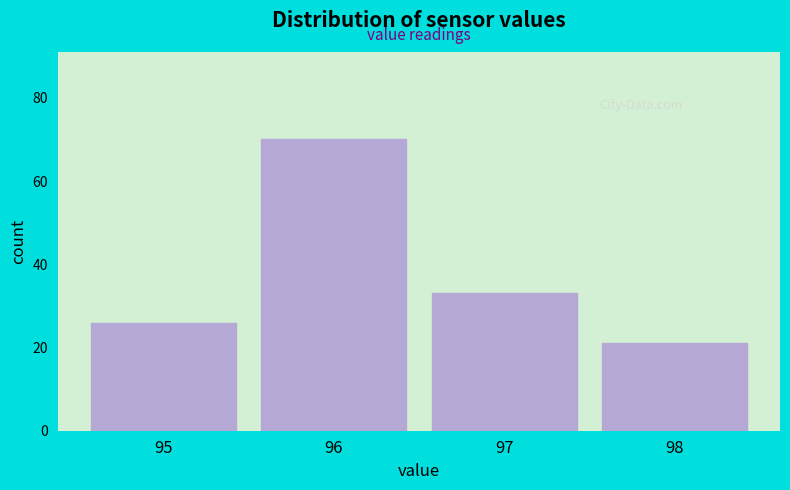

Reading right to left, what are all the values shown in this chart?

98=21	97=33	96=70	95=26